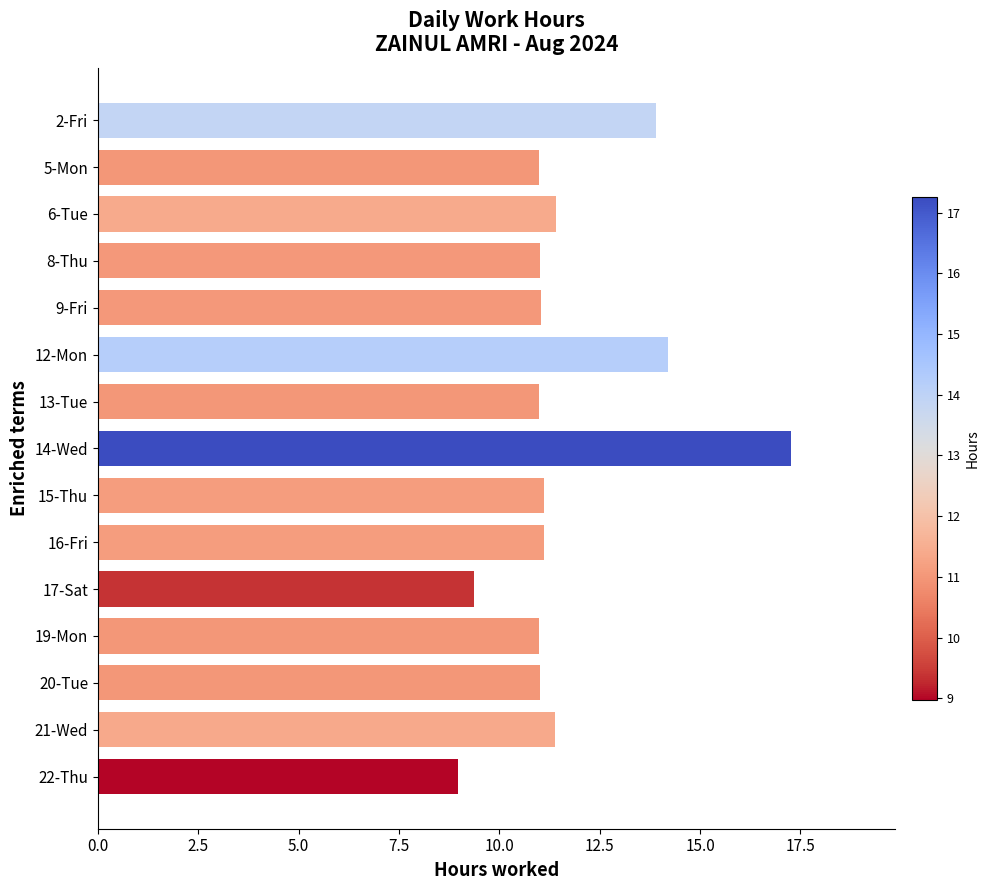

Reading bottom to top, extract all data points from this chart.

9.0	11.4	11.0	11.0	9.4	11.1	11.1	17.3	11.0	14.2	11.0	11.0	11.4	11.0	13.9